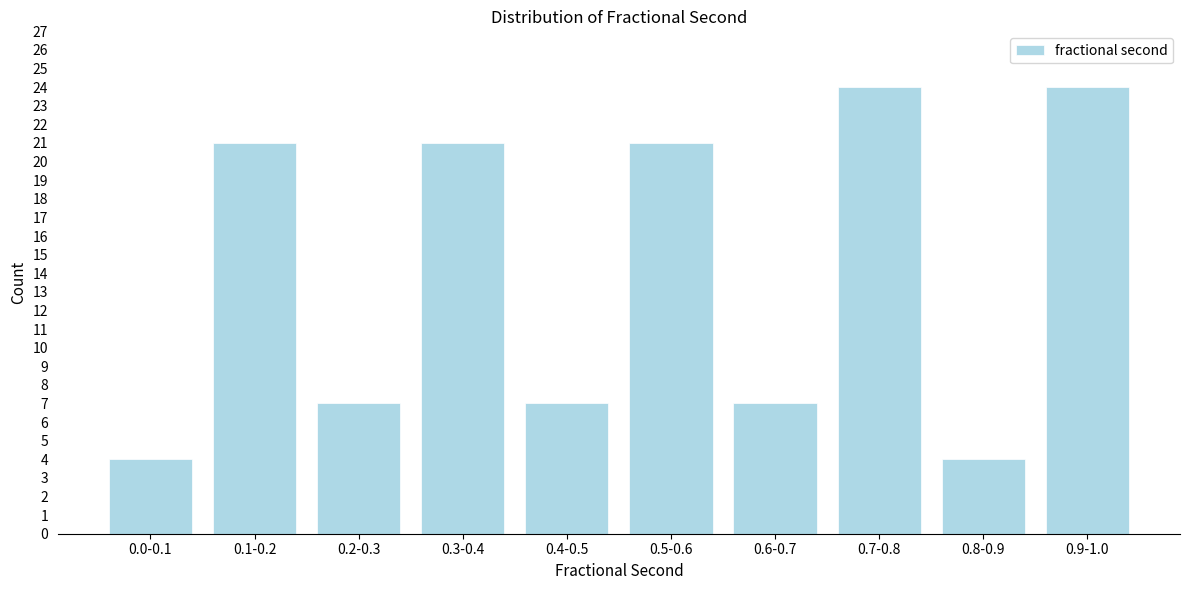

Reading left to right, what are all the values shown in this chart?

4	21	7	21	7	21	7	24	4	24